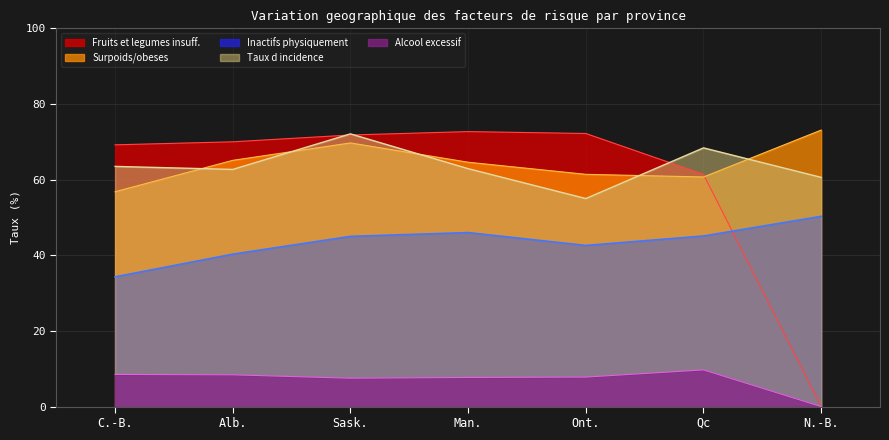

At which category is the sum across all series the highest?

Sask.